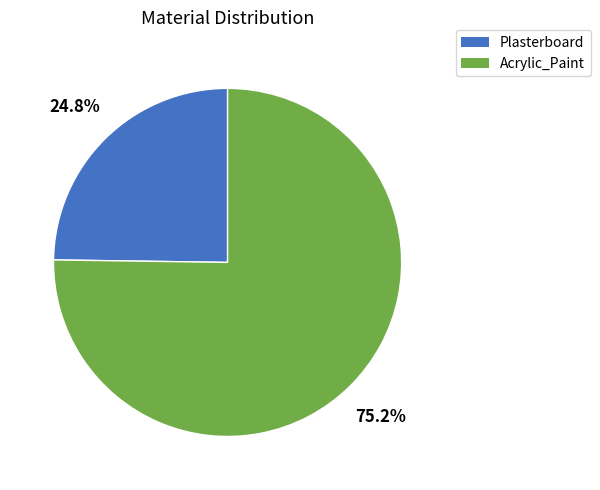

What percentage is the Plasterboard slice, to the nearest percent?

25%